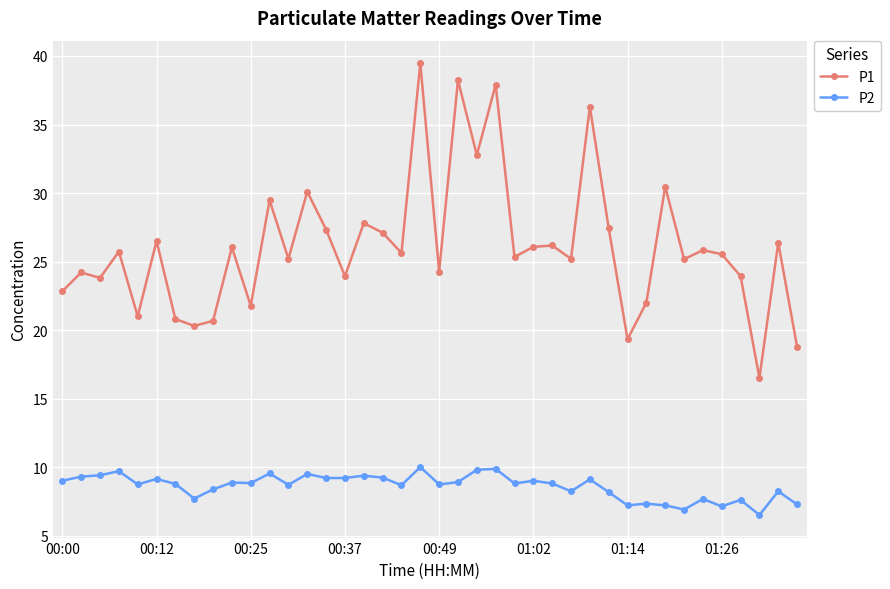

True or false: P2 and P1 cross at least once.

False